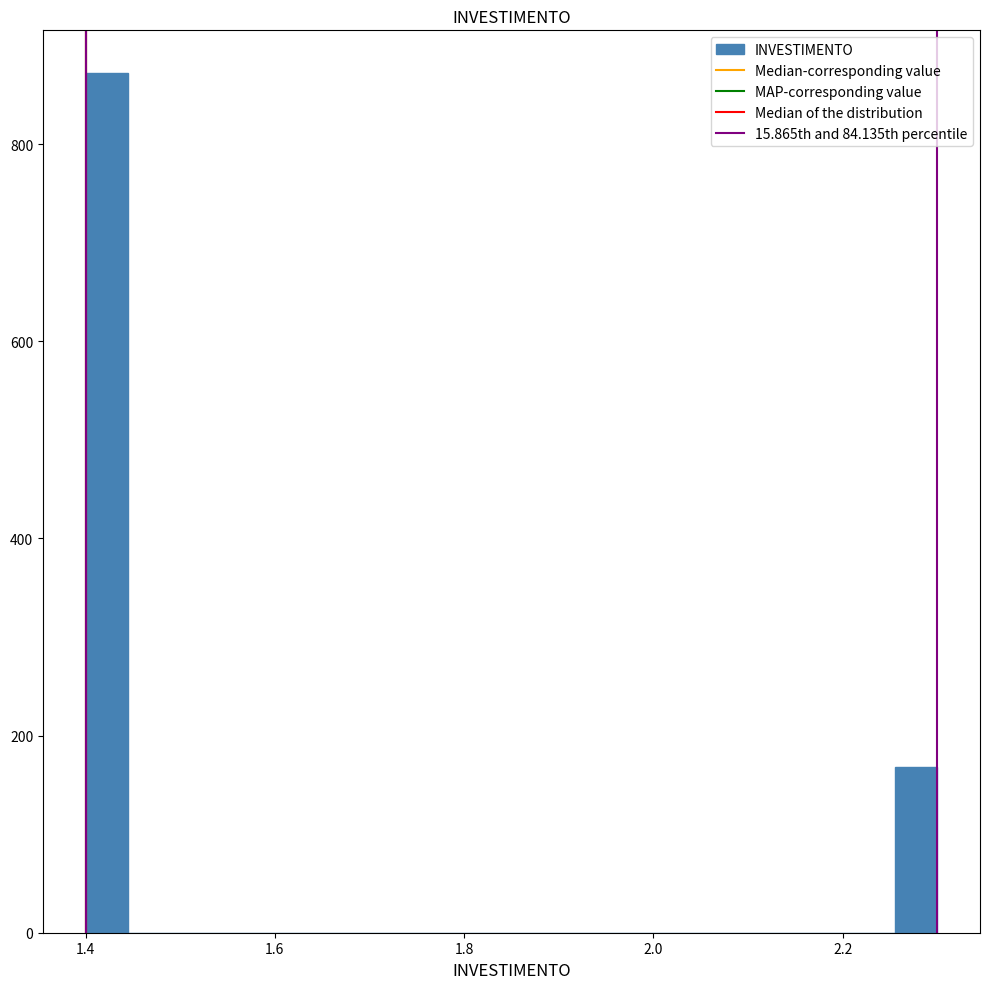

Read against the x-axis, roughly where is the centre of the tallest bar?

1.42